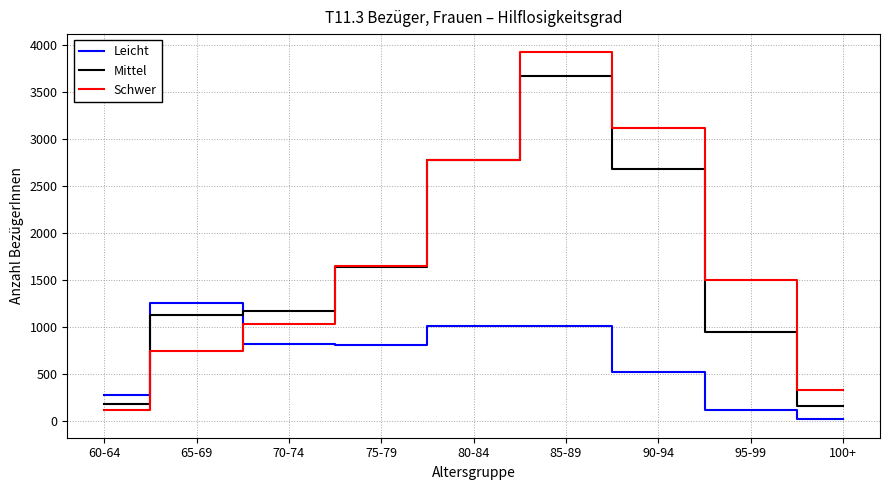

What is the spread (max minus min) of values at 65-69?

518